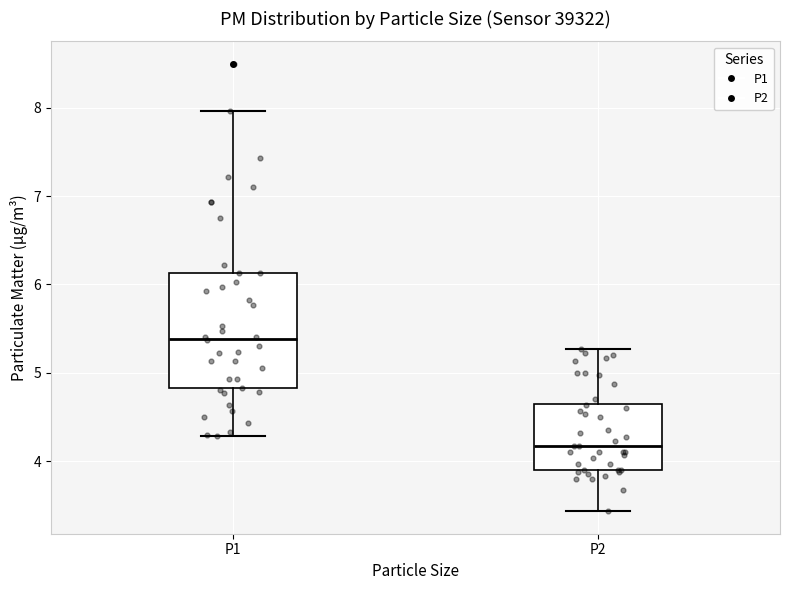

Where does the median line of the box for P1 sit on the y-axis? The values are not printed on the chart, so give them approximately, as read against the axis.

5.4